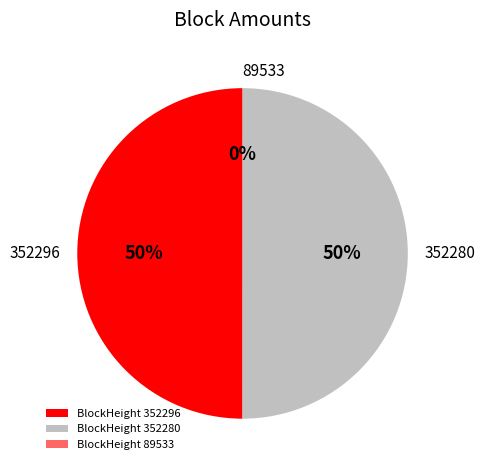

To the nearest percent, what portion does 352280 represent?

50%